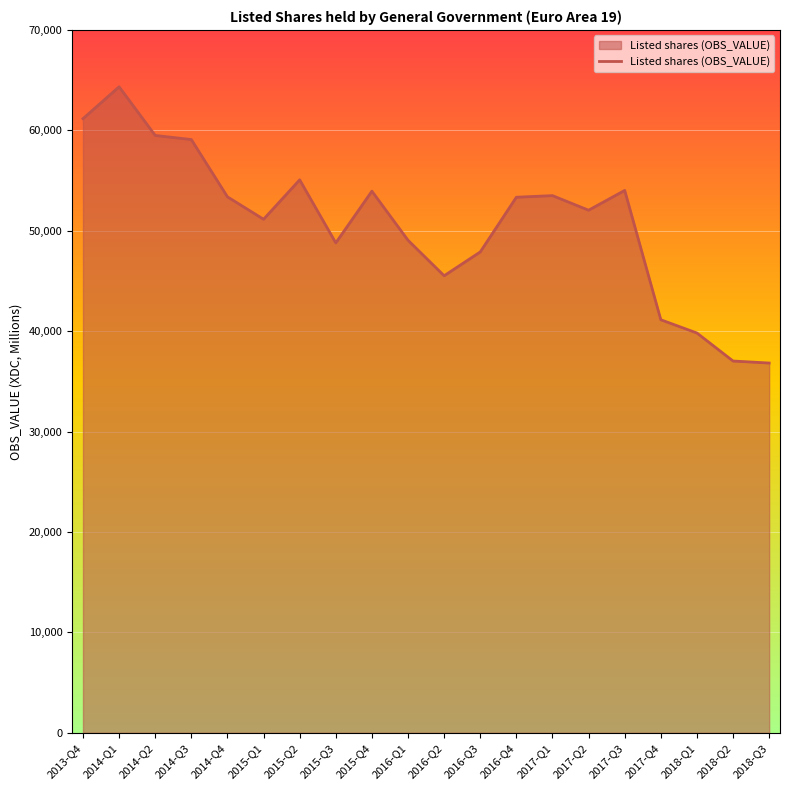

Where is the data nearest to the value 50582?

2015-Q1